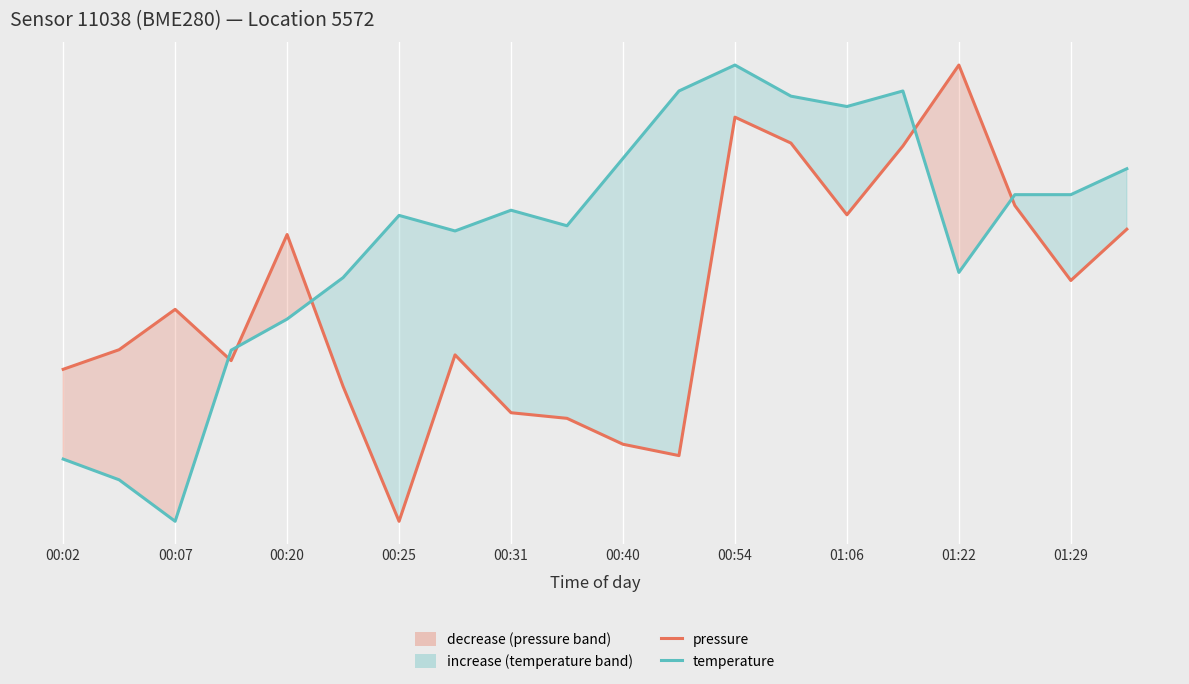

Which series has the widest spread of values?

pressure (post / summertime)